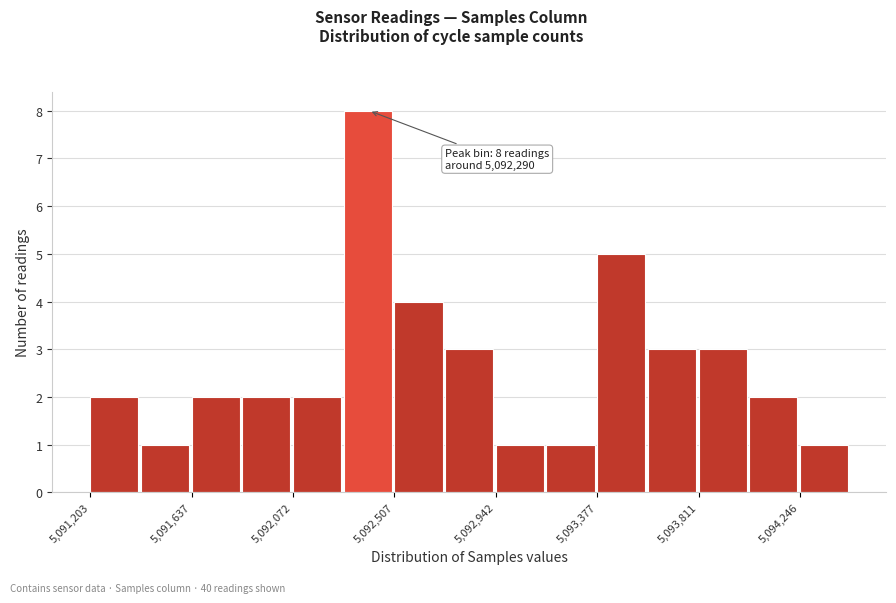

Over which range of the x-axis is the bar tallest?

5092300 to 5092500